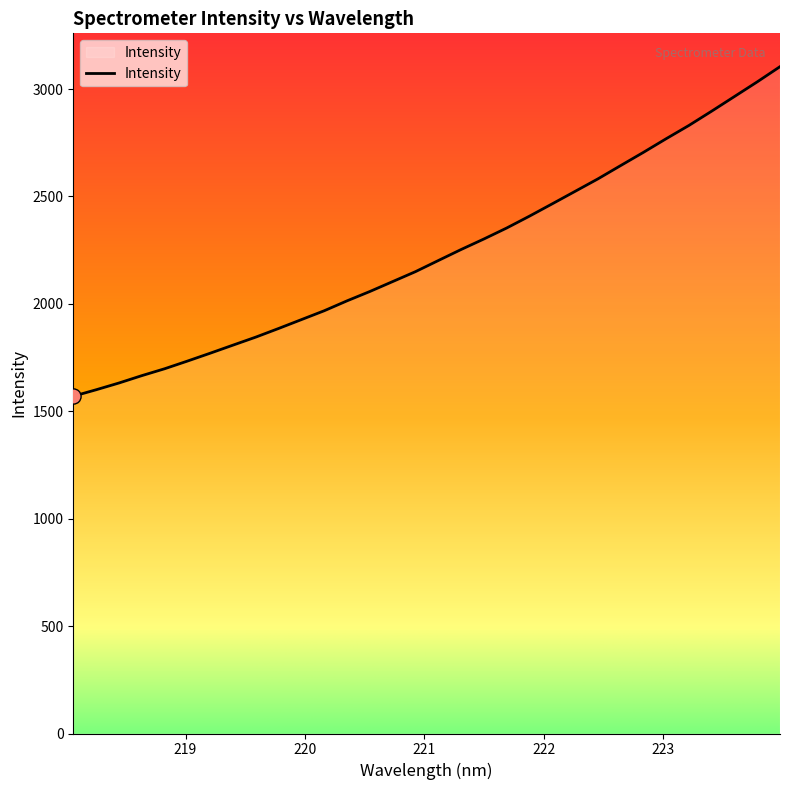

What is the smallest value displayed?

1570.2